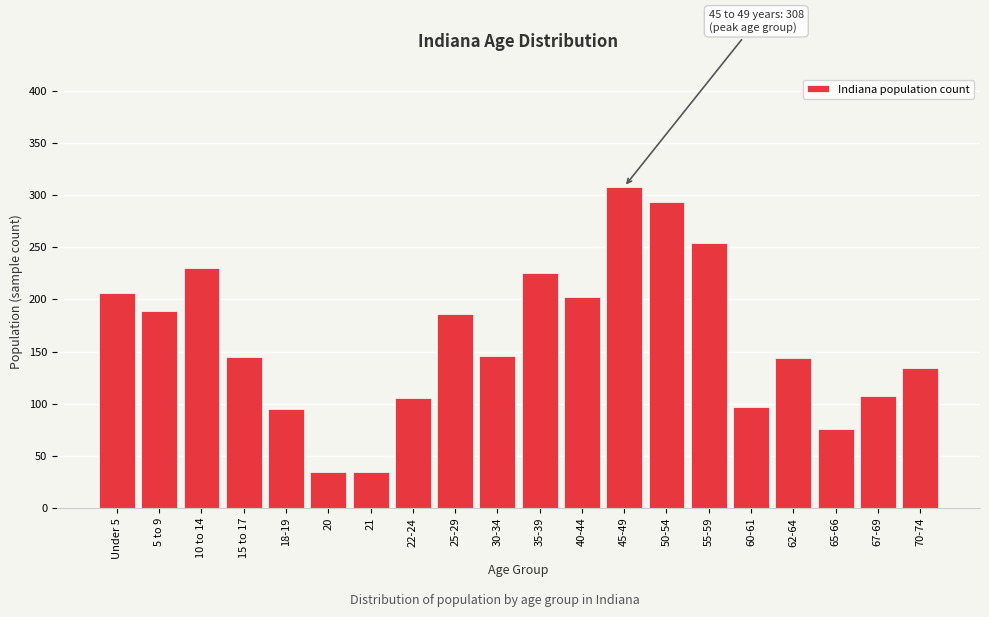

The chart shows a value of 254 at 55-59. True or false?

True